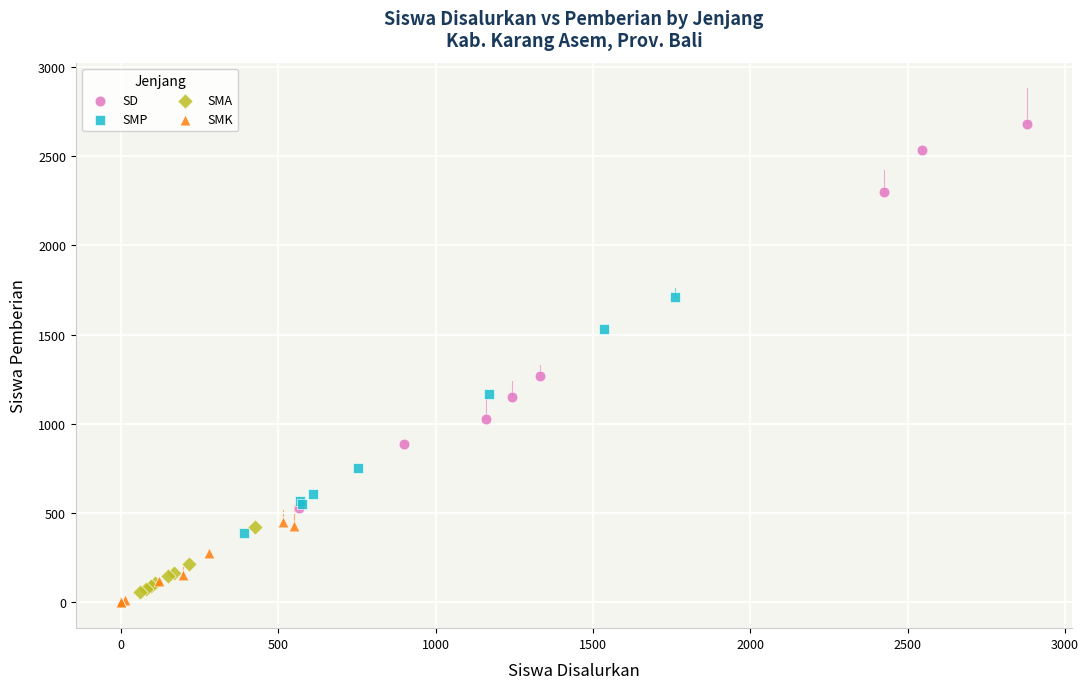

Which series contains the highest Y value?

SD